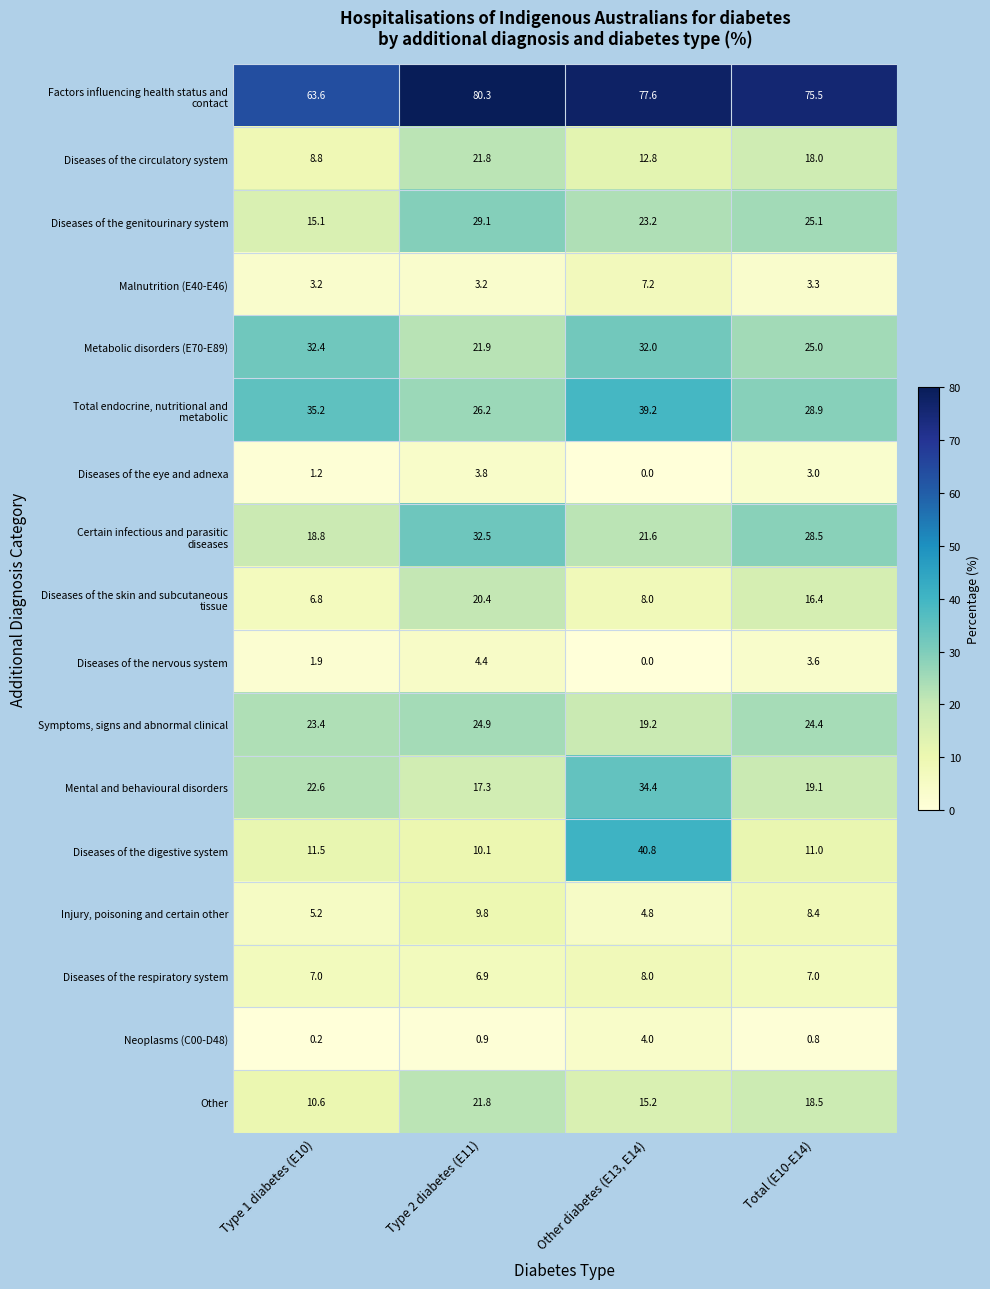

Which series changed the most between Type 2 diabetes (E11) and Other diabetes (E13, E14)?

Diseases of the digestive system